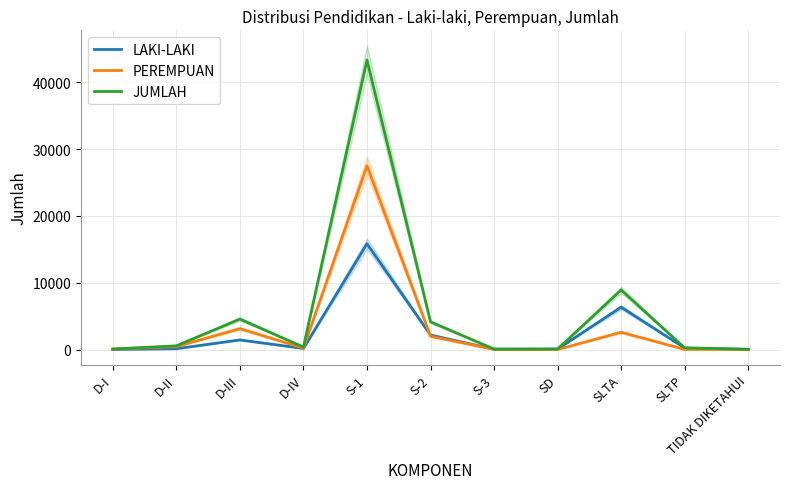

True or false: JUMLAH and PEREMPUAN intersect in this chart.

False